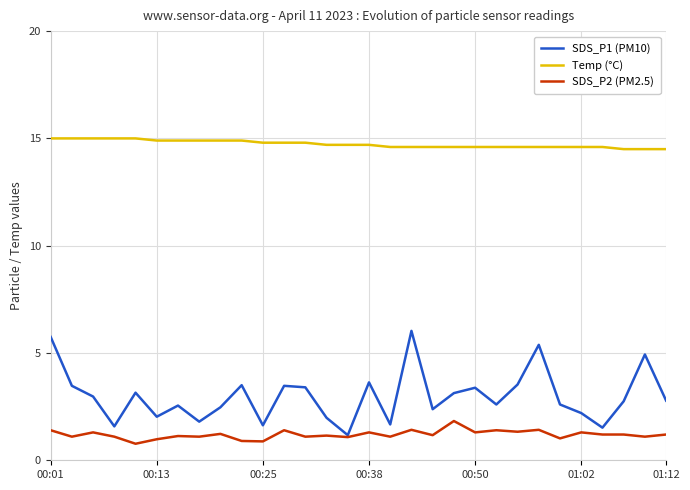

True or false: Temp (°C) and SDS_P1 (PM10) cross at least once.

False